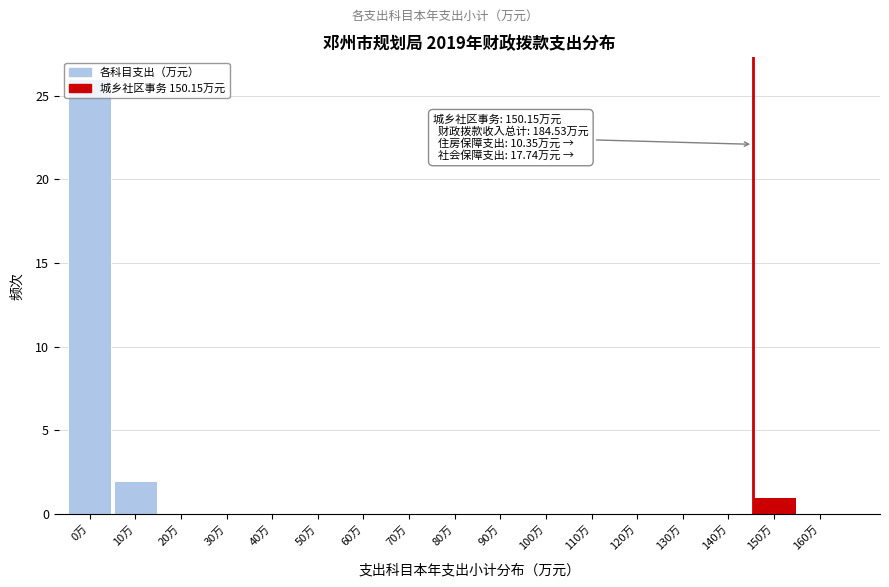

At which label is the value closest to 13?

10万